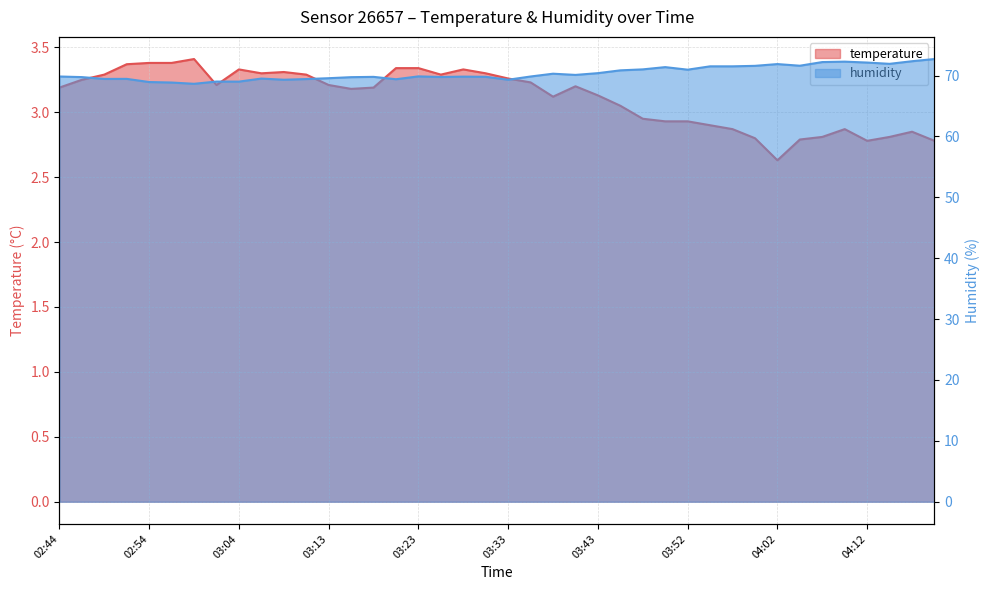

Reading left to right, what are all the values shown in this chart?

temperature: 02:44=3.2	02:46=3.2	02:49=3.3	02:52=3.4	02:54=3.4	02:56=3.4	02:59=3.4	03:01=3.2	03:04=3.3	03:06=3.3	03:09=3.3	03:11=3.3	03:13=3.2	03:16=3.2	03:18=3.2	03:21=3.3	03:23=3.3	03:26=3.3	03:28=3.3	03:30=3.3	03:33=3.3	03:35=3.2	03:38=3.1	03:40=3.2	03:43=3.1	03:45=3.0	03:48=3.0	03:50=2.9	03:52=2.9	03:55=2.9	03:57=2.9	04:00=2.8	04:02=2.6	04:05=2.8	04:07=2.8	04:09=2.9	04:12=2.8	04:14=2.8	04:17=2.9	04:19=2.8
humidity: 02:44=69.8	02:46=69.8	02:49=69.5	02:52=69.5	02:54=68.9	02:56=68.9	02:59=68.7	03:01=69.0	03:04=69.0	03:06=69.5	03:09=69.3	03:11=69.4	03:13=69.6	03:16=69.7	03:18=69.8	03:21=69.4	03:23=69.9	03:26=69.8	03:28=69.8	03:30=69.8	03:33=69.3	03:35=69.8	03:38=70.3	03:40=70.1	03:43=70.4	03:45=70.9	03:48=71.0	03:50=71.4	03:52=71.0	03:55=71.5	03:57=71.5	04:00=71.6	04:02=71.9	04:05=71.6	04:07=72.2	04:09=72.3	04:12=72.1	04:14=71.9	04:17=72.4	04:19=72.7